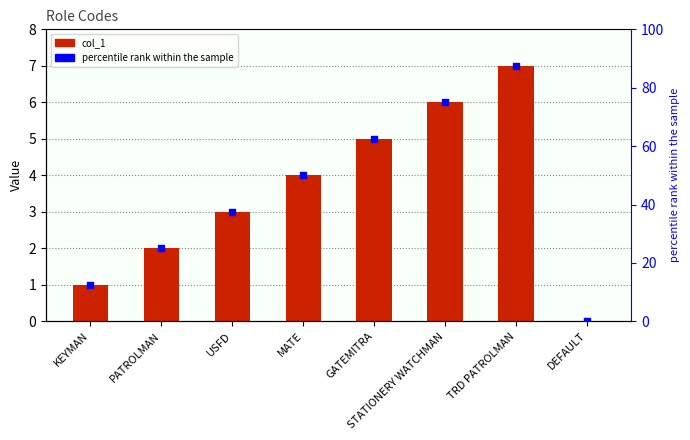

At how many categories does at least one series exceed 70?

2